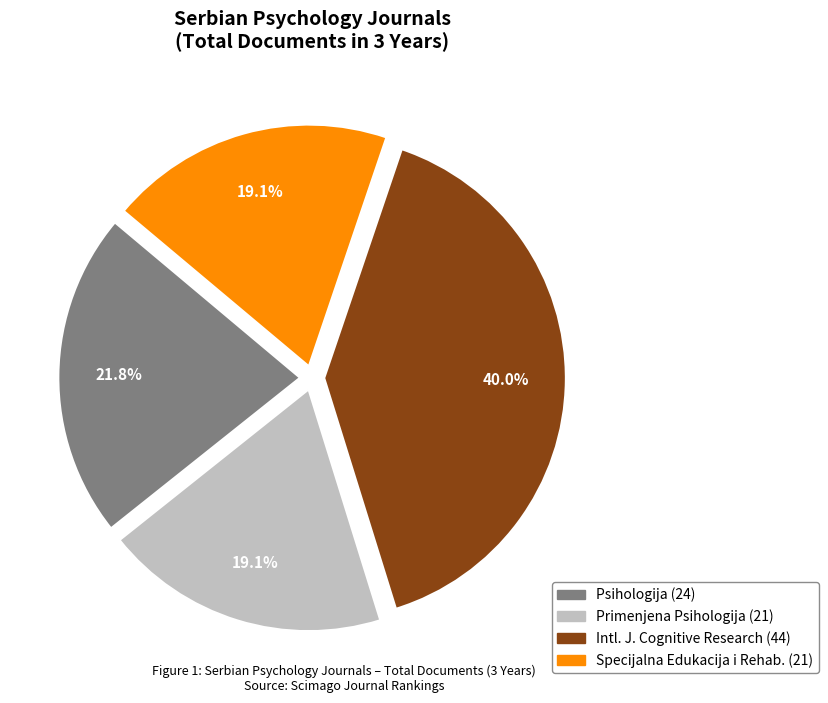

Is there a majority slice in this chart?

No